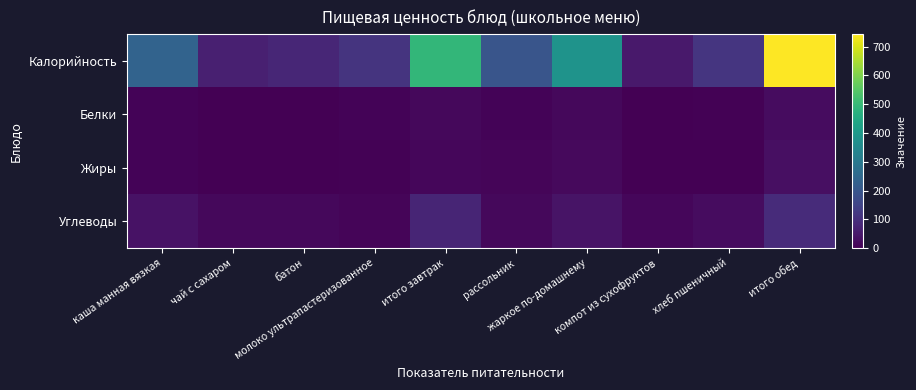

Between каша манная вязкая and рассольник, which series saw the biggest shift?

Калорийность